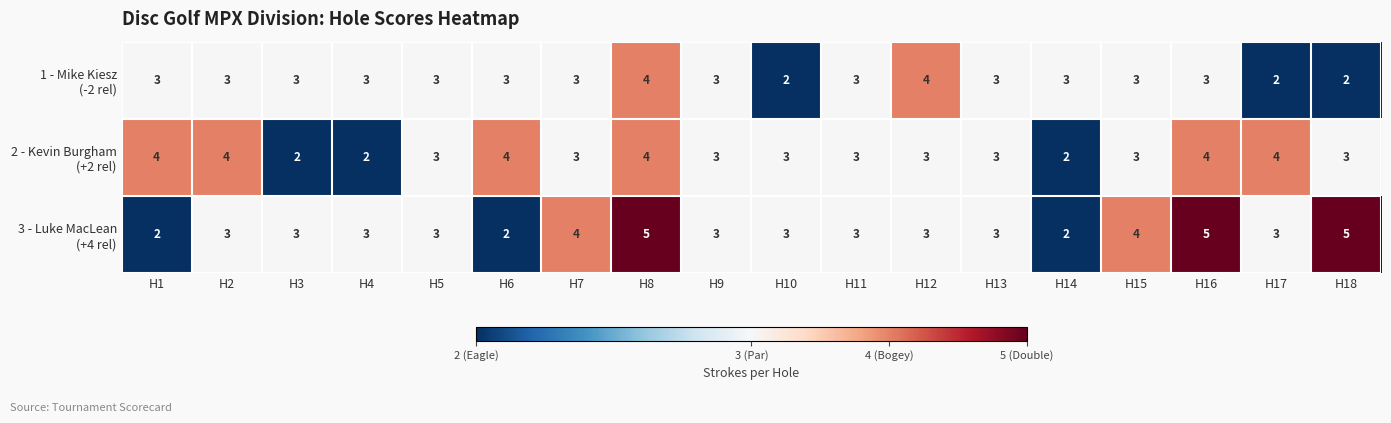

What is the spread (max minus min) of values at H14?

1